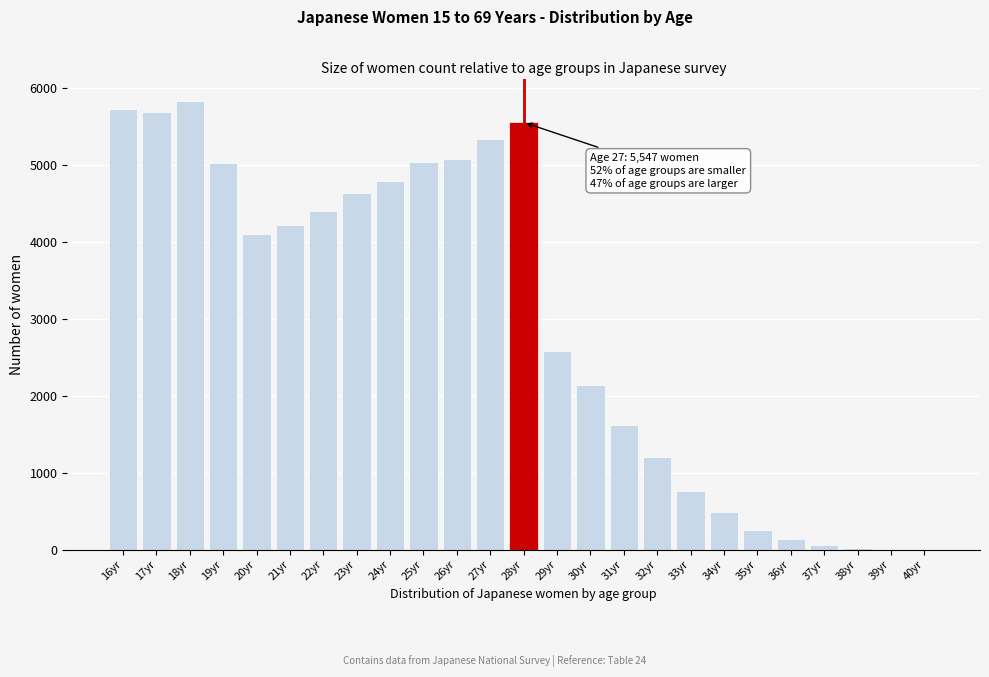

What is the sum of all values?

74627